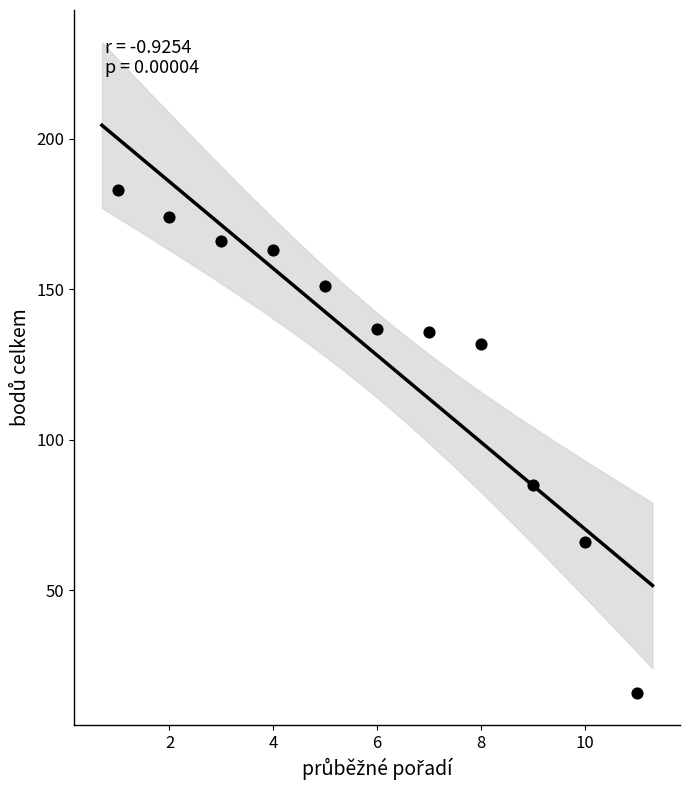

What Y value in the scatter plot is closest to 99?

85